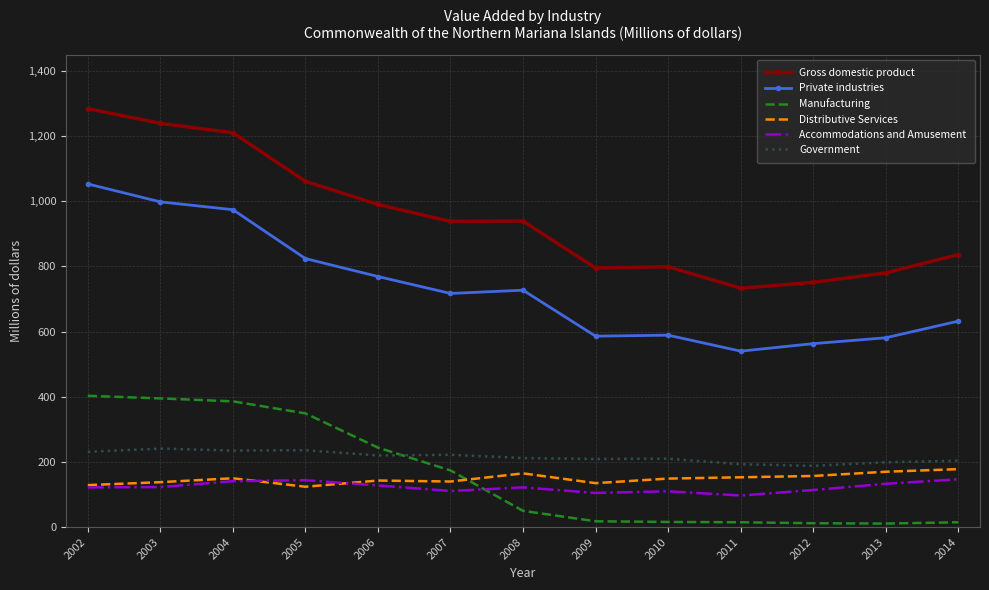

What is the difference between the maximum and minimum values in the Government series?

53